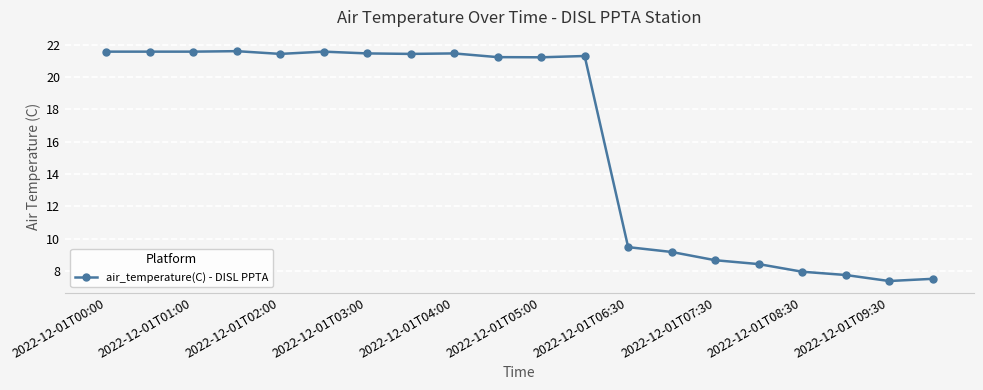

What is the value of the 20th point from the left?

7.5